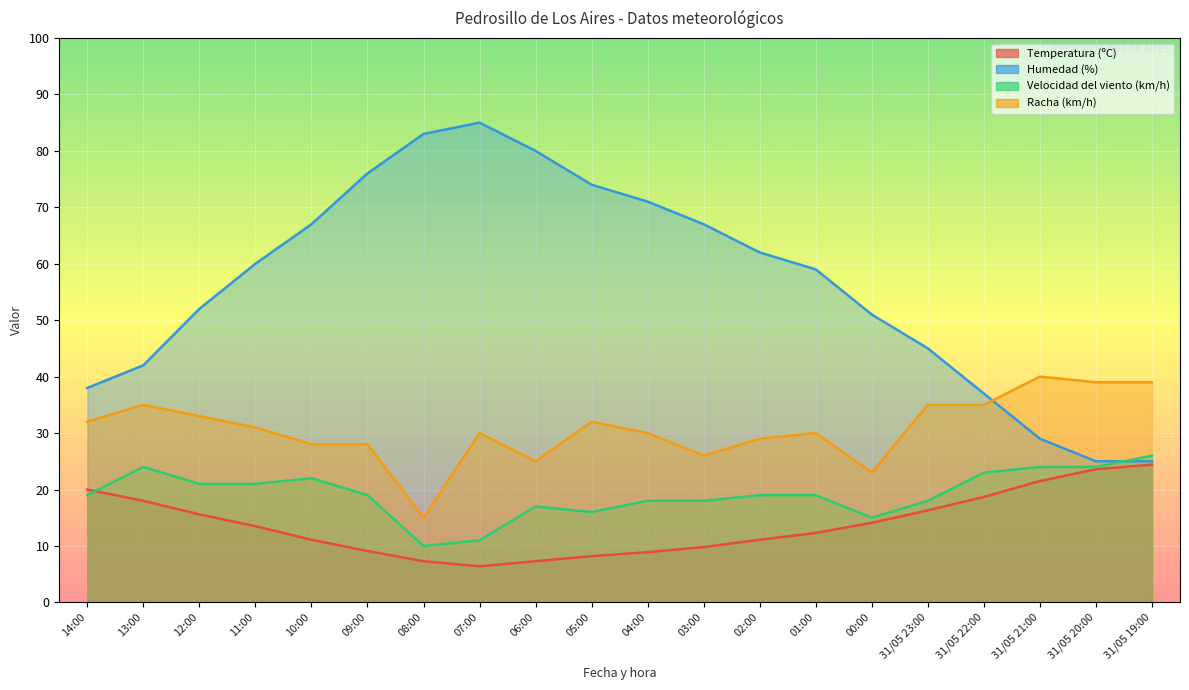

Reading right to left, transcribe all the data shown in this chart.

Temperatura (ºC): 24.4	23.6	21.5	18.7	16.3	14.1	12.3	11.1	9.8	8.9	8.2	7.3	6.4	7.3	9.1	11.1	13.5	15.6	18.0	20.0
Humedad (%): 25.0	25.0	29.0	37.0	45.0	51.0	59.0	62.0	67.0	71.0	74.0	80.0	85.0	83.0	76.0	67.0	60.0	52.0	42.0	38.0
Velocidad del viento (km/h): 26.0	24.0	24.0	23.0	18.0	15.0	19.0	19.0	18.0	18.0	16.0	17.0	11.0	10.0	19.0	22.0	21.0	21.0	24.0	19.0
Racha (km/h): 39.0	39.0	40.0	35.0	35.0	23.0	30.0	29.0	26.0	30.0	32.0	25.0	30.0	15.0	28.0	28.0	31.0	33.0	35.0	32.0